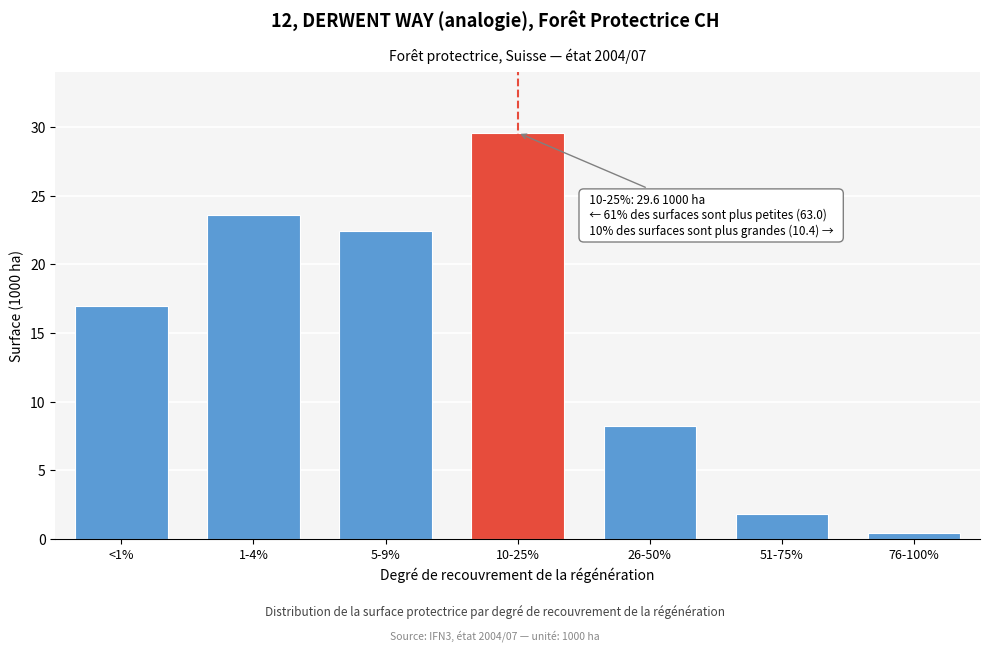

Reading right to left, list all the values displayed in this chart.

76-100%=0.4	51-75%=1.8	26-50%=8.2	10-25%=29.6	5-9%=22.4	1-4%=23.6	<1%=17.0